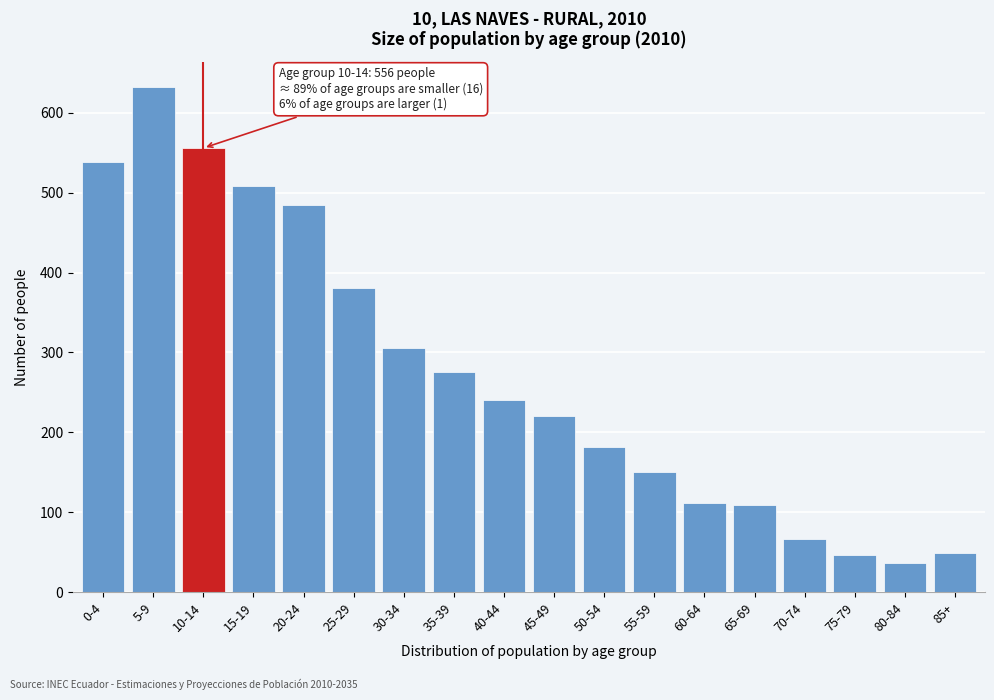

Reading right to left, what are all the values shown in this chart?

49	36	46	67	109	112	150	182	221	240	275	305	381	485	509	556	632	539